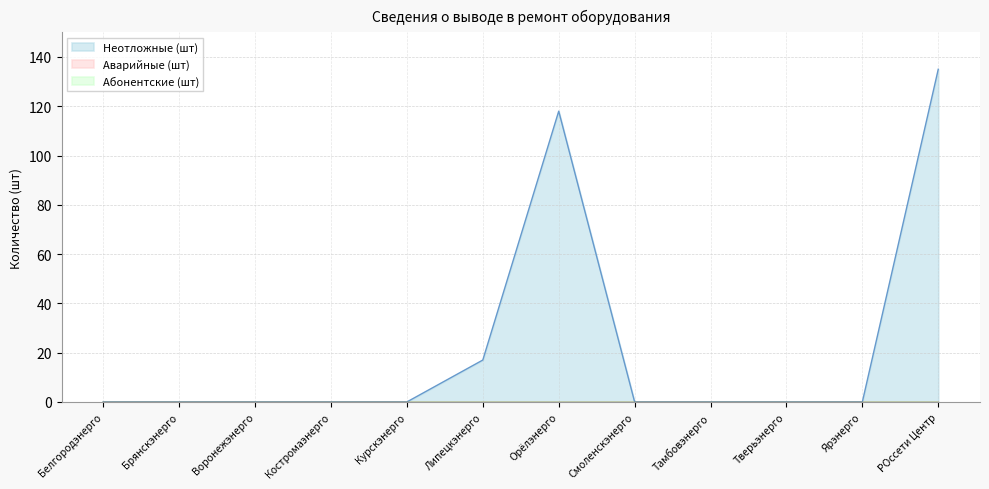

How many data points in Неотложные (шт) are above 0?

3